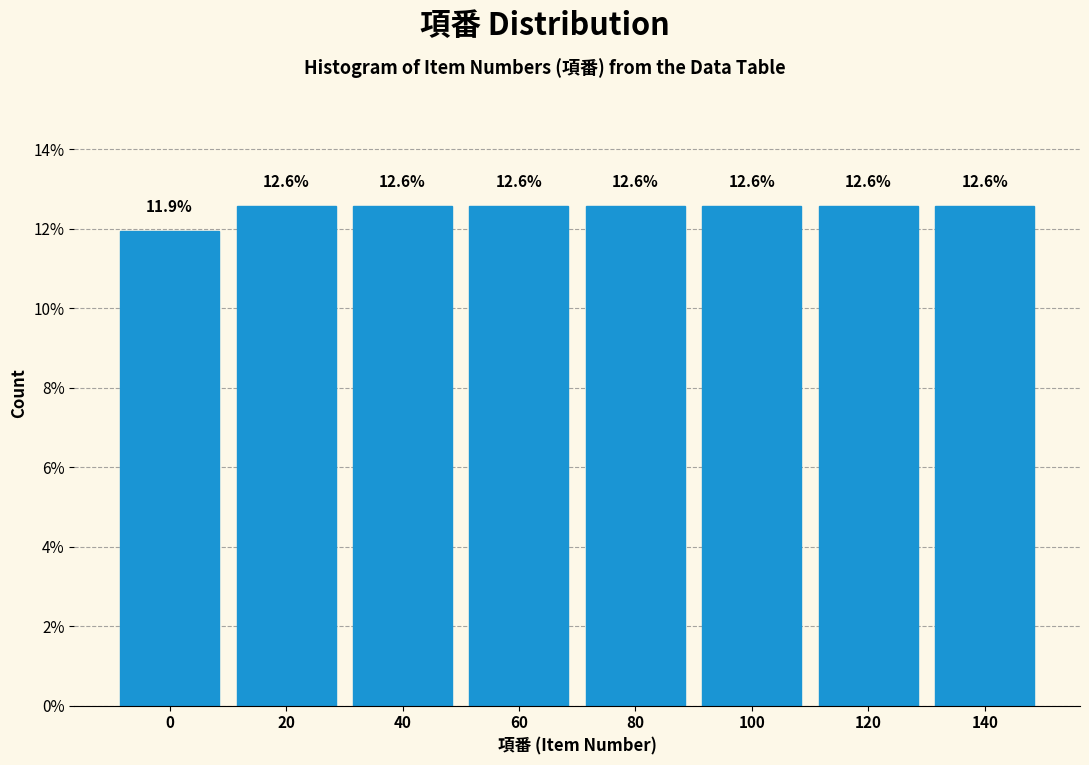

Reading left to right, extract all data points from this chart.

11.9	12.6	12.6	12.6	12.6	12.6	12.6	12.6